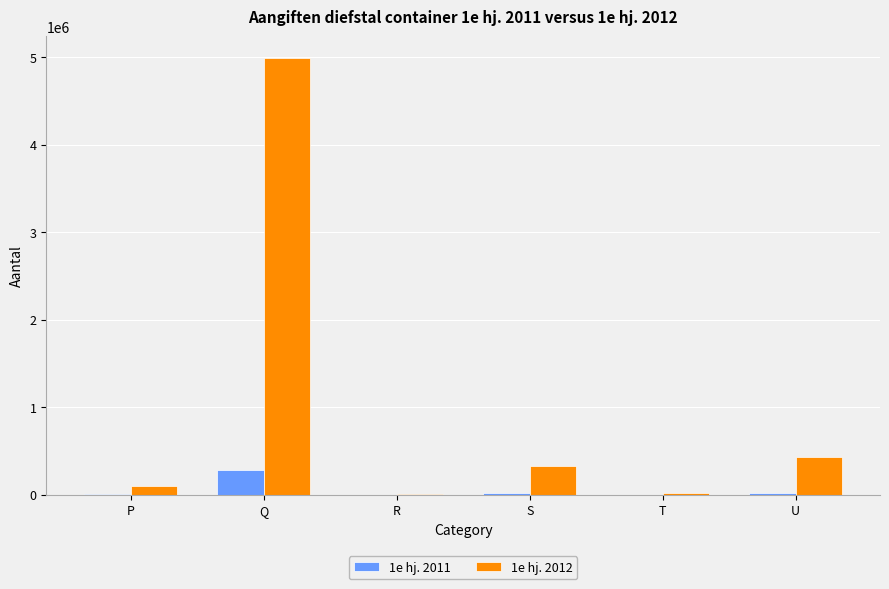

The value of 1e hj. 2011 at Q is 280451. True or false?

True